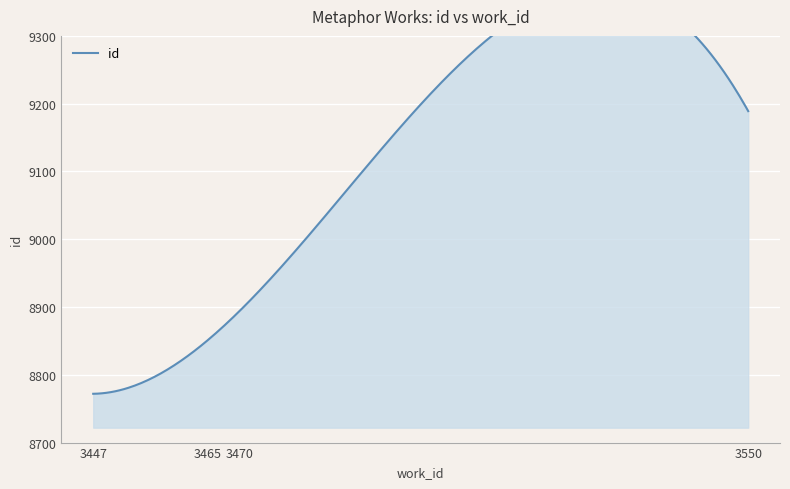

How many lines are shown in the chart?

1